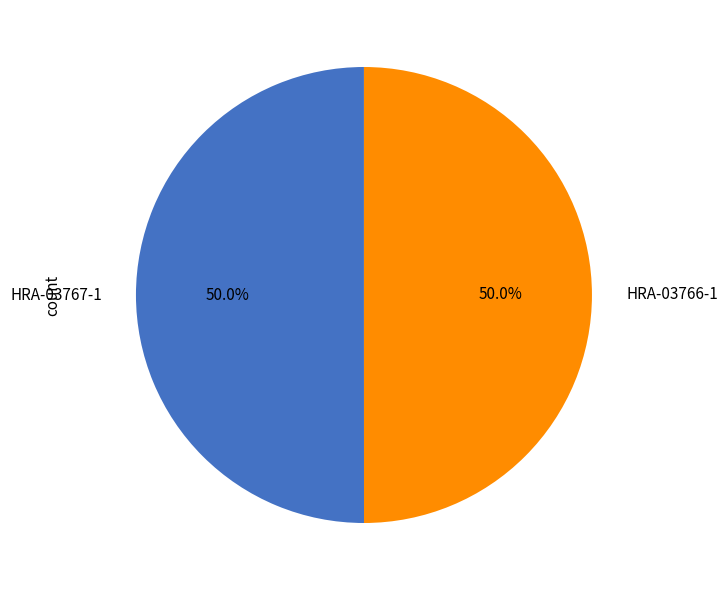

Is the sum of HRA-03767-1 and HRA-03766-1 greater than half?

Yes